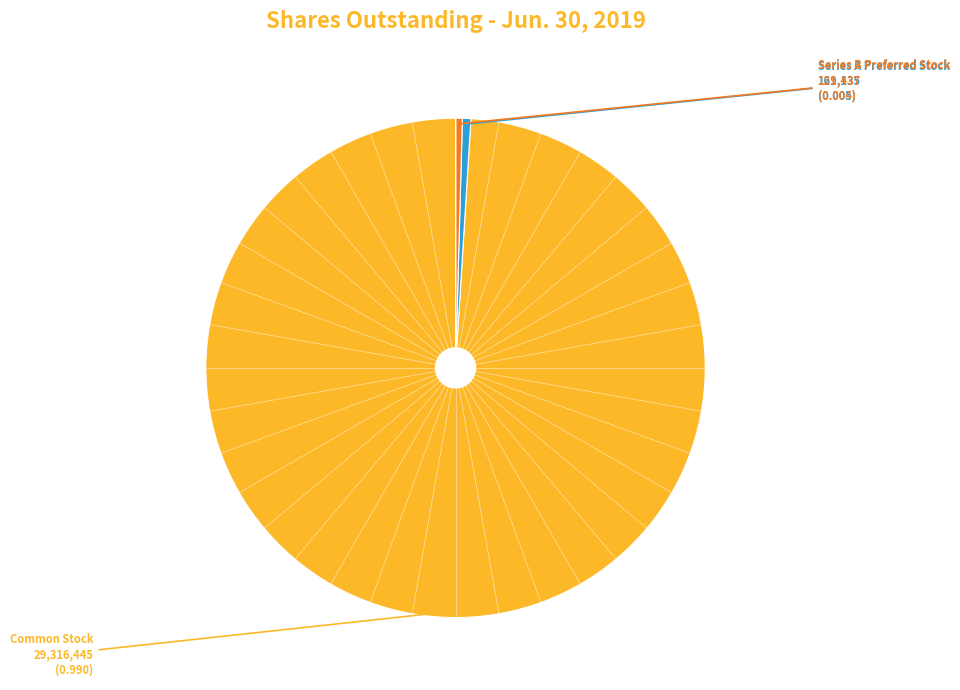

How many segments does this pie chart have?

3